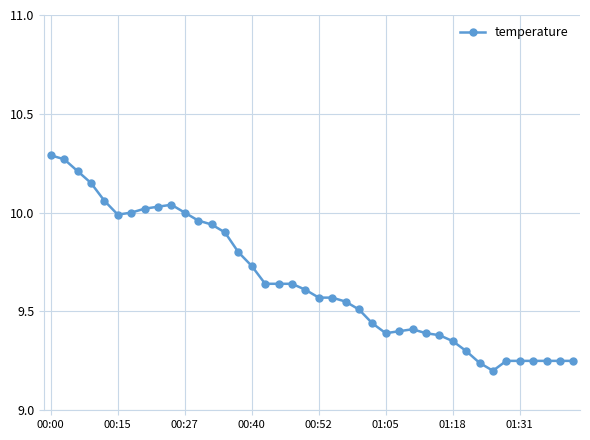

What is the difference between the second highest and minimum values?

1.1